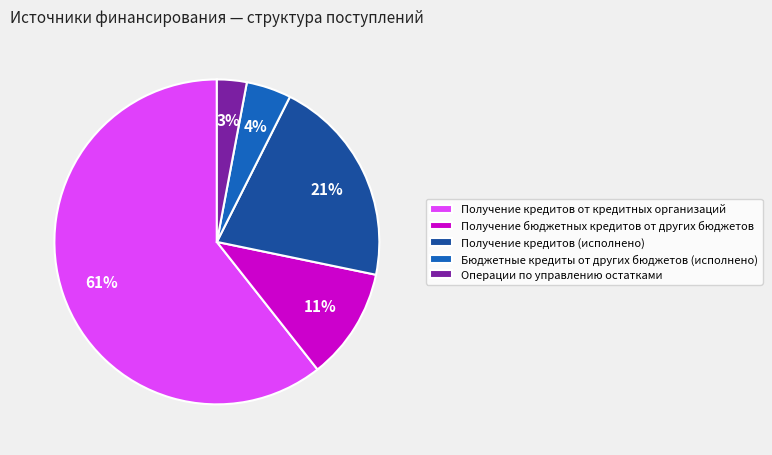

Is Получение кредитов от кредитных организаций the majority of the pie?

Yes